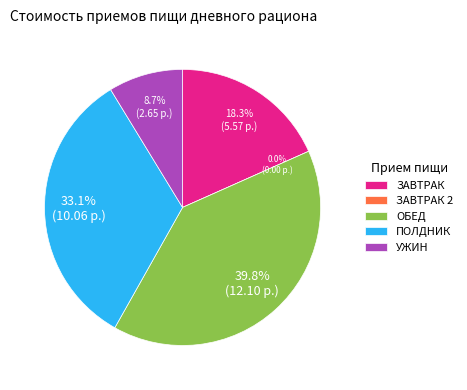

What is the largest slice in the pie chart?

ОБЕД